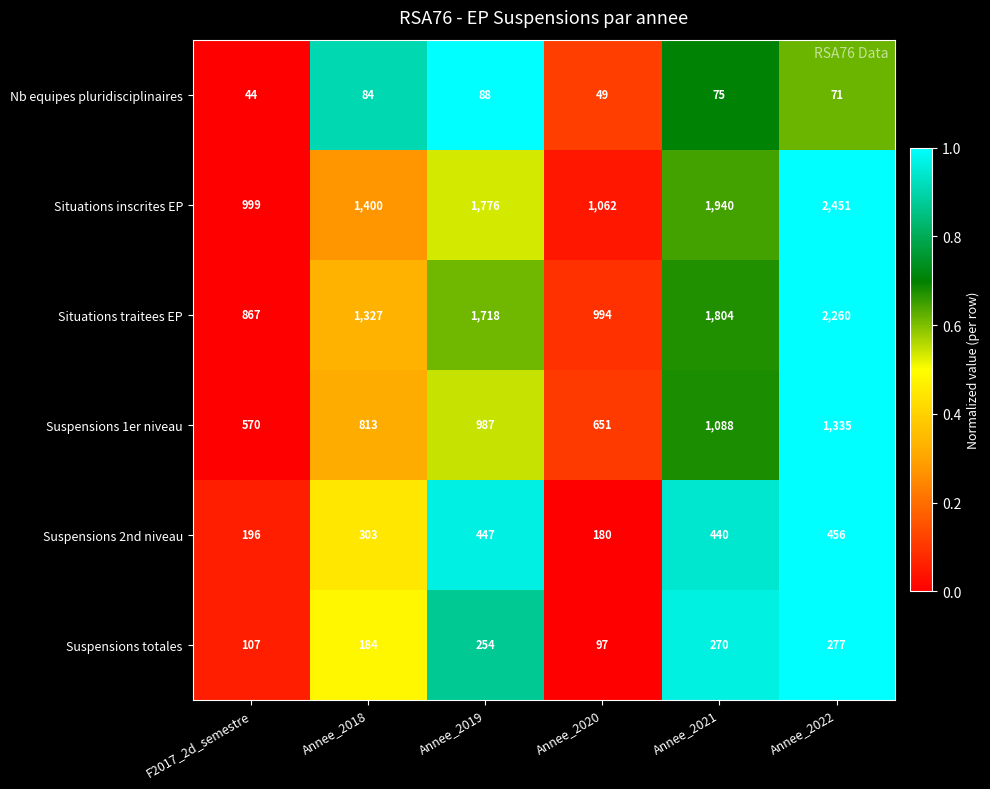

Count the number of data series in this chart.

6